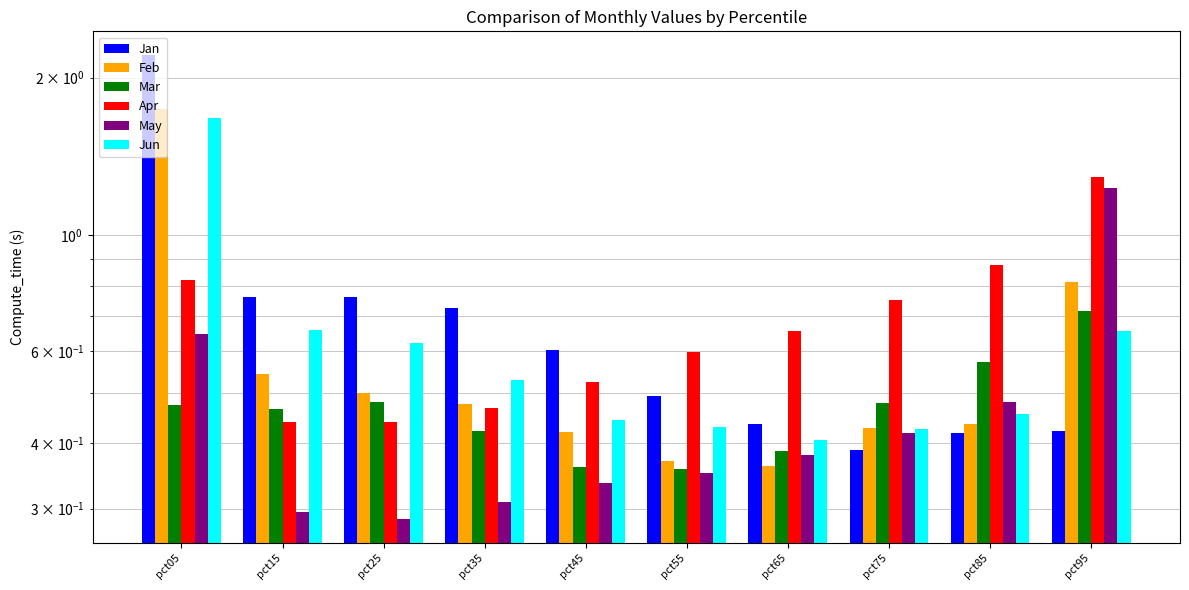

How many groups of bars are there?

10